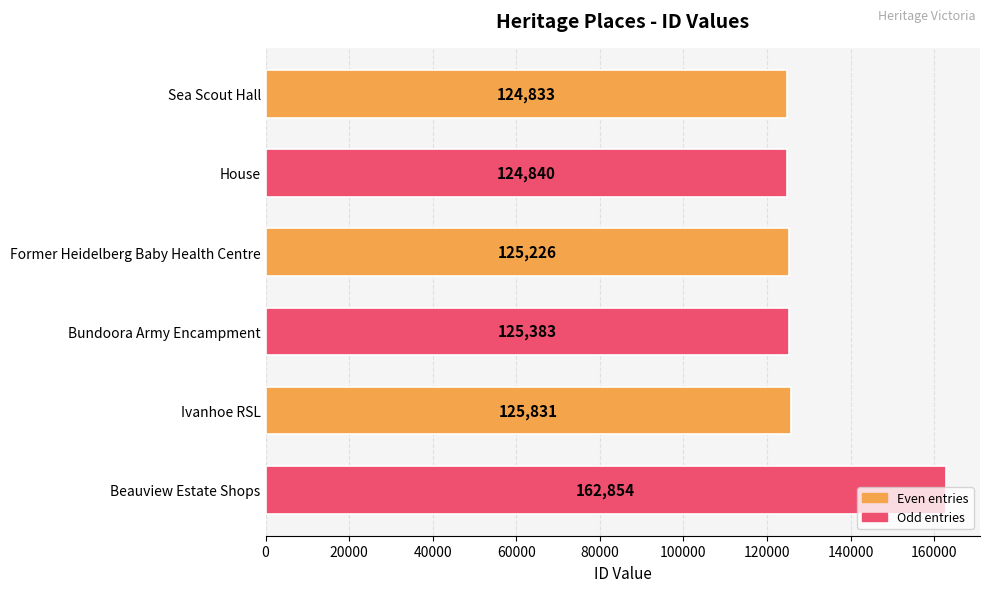

Rank the categories by value from highest to lowest.

Beauview Estate Shops, Ivanhoe RSL, Bundoora Army Encampment, Former Heidelberg Baby Health Centre, House, Sea Scout Hall